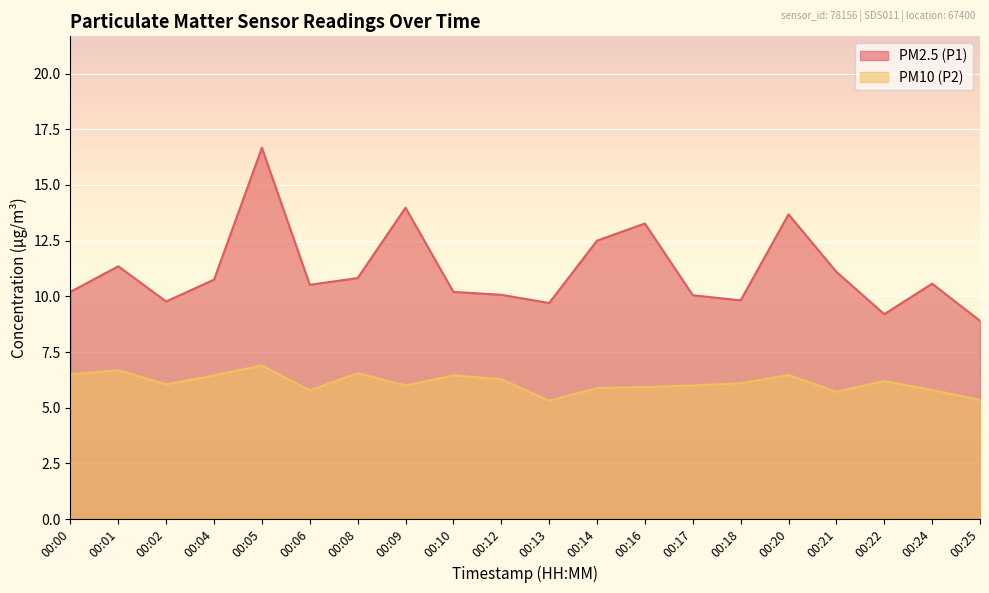

Which series has the largest range (max minus min)?

PM2.5 (P1)